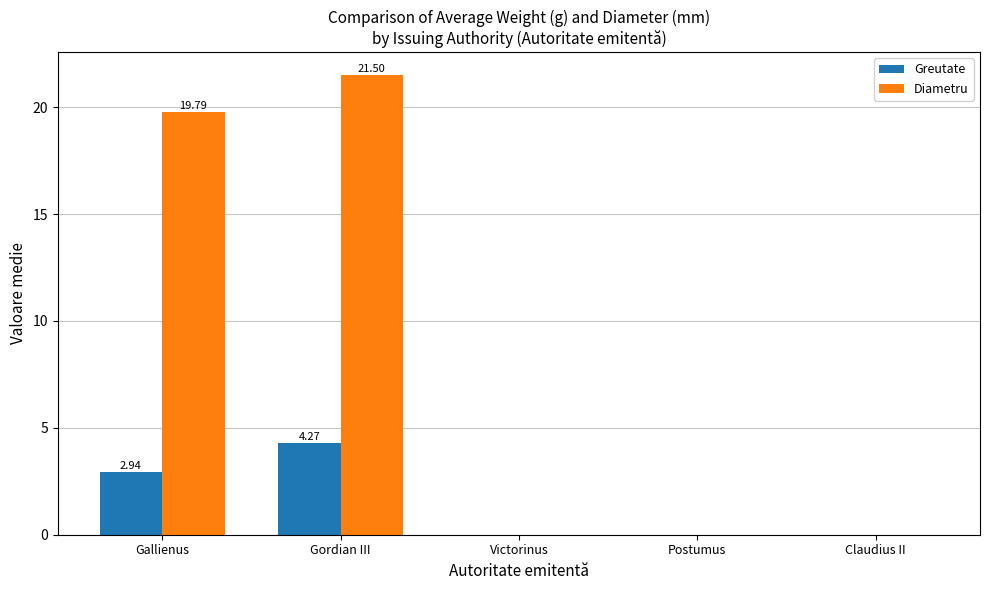

Are the bars grouped side by side (vs. stacked)?

Yes